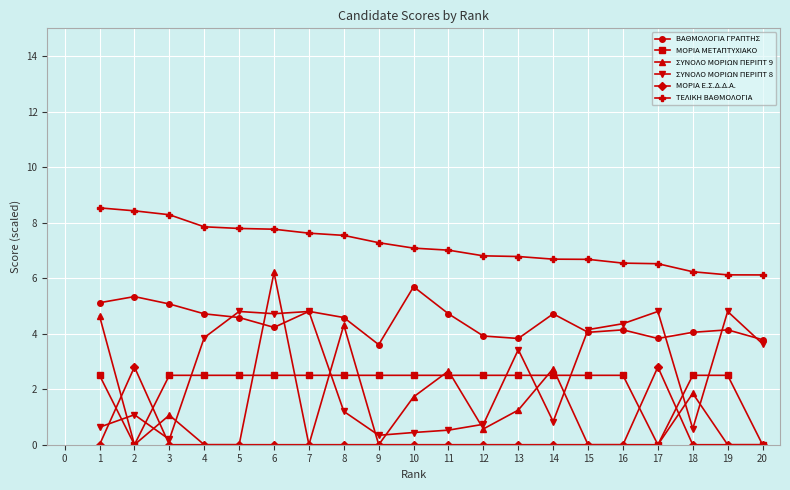

True or false: ΜΟΡΙΑ Ε.Σ.Δ.Δ.Α. has a value of 0.0 at 18.

True